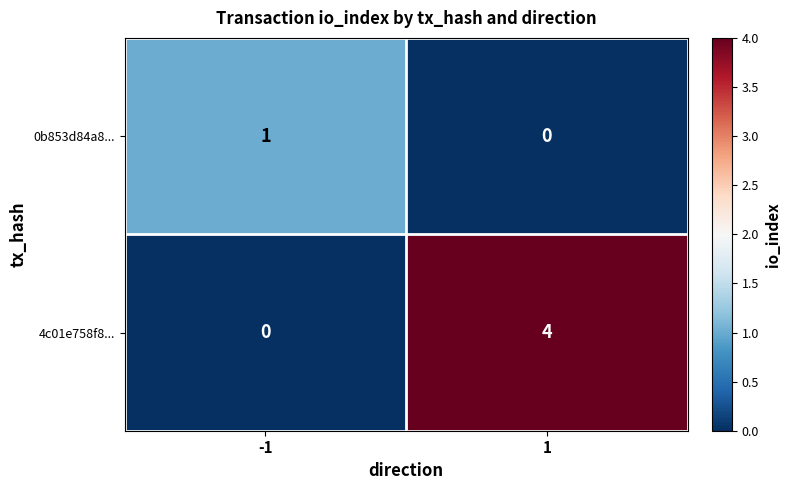

Reading left to right, list all the values displayed in this chart.

0b853d84a8...: -1=1	1=0
4c01e758f8...: -1=0	1=4